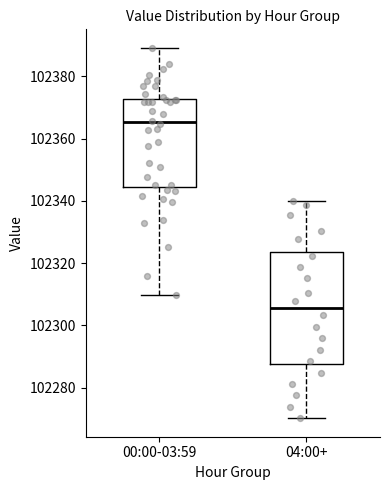

Reading left to right, read every box against the y-axis: the position of its median line, the range the box covers, and the ends of its whiskers. The values are not printed on the chart, so give them approximately, as read against the axis.

00:00-03:59: median 102366, box 102344 to 102372, whiskers 102310 to 102390
04:00+: median 102306, box 102288 to 102324, whiskers 102270 to 102340